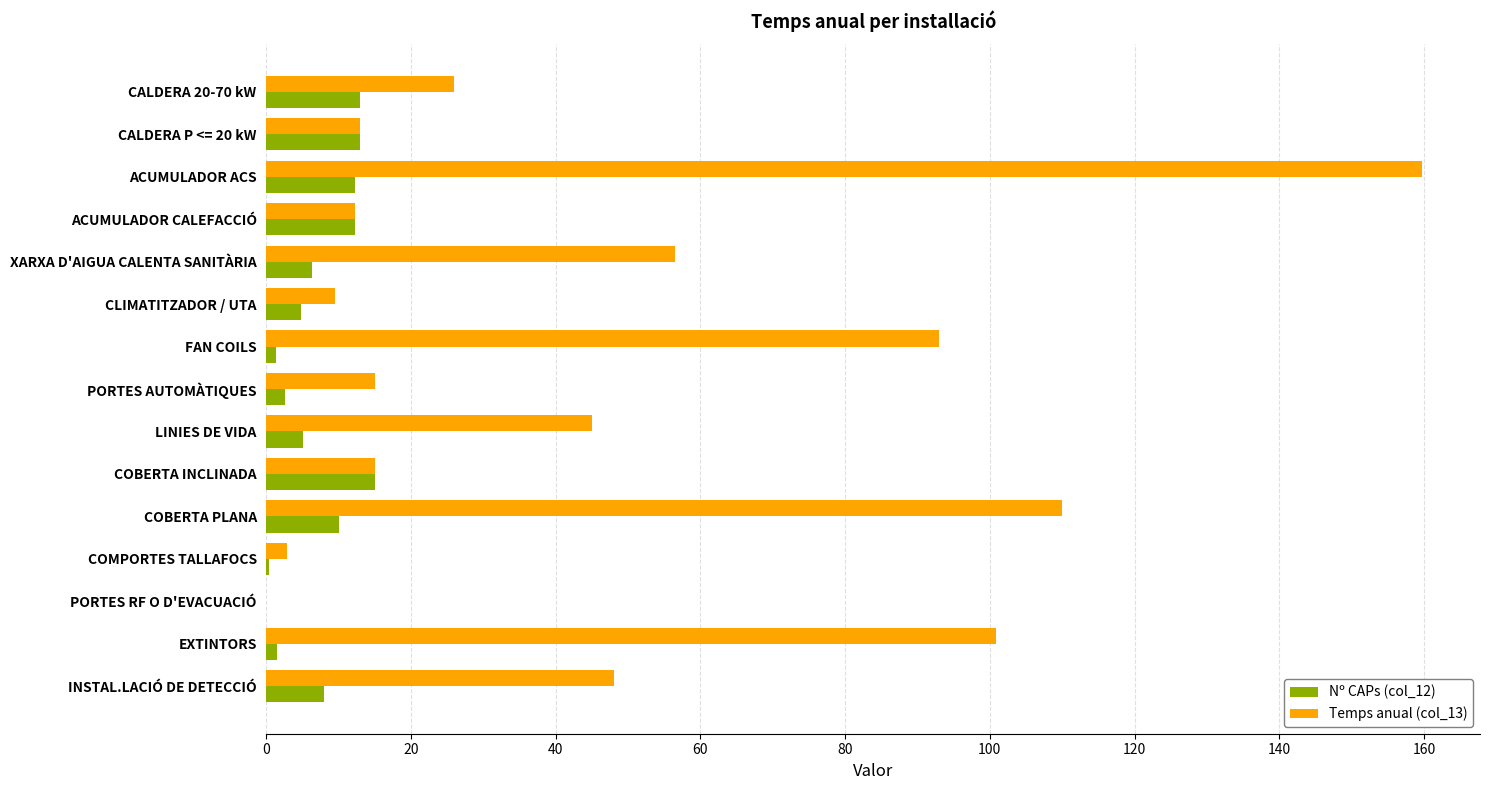

True or false: Nº CAPs (col_12) has a value of 12.3 at ACUMULADOR ACS.

True